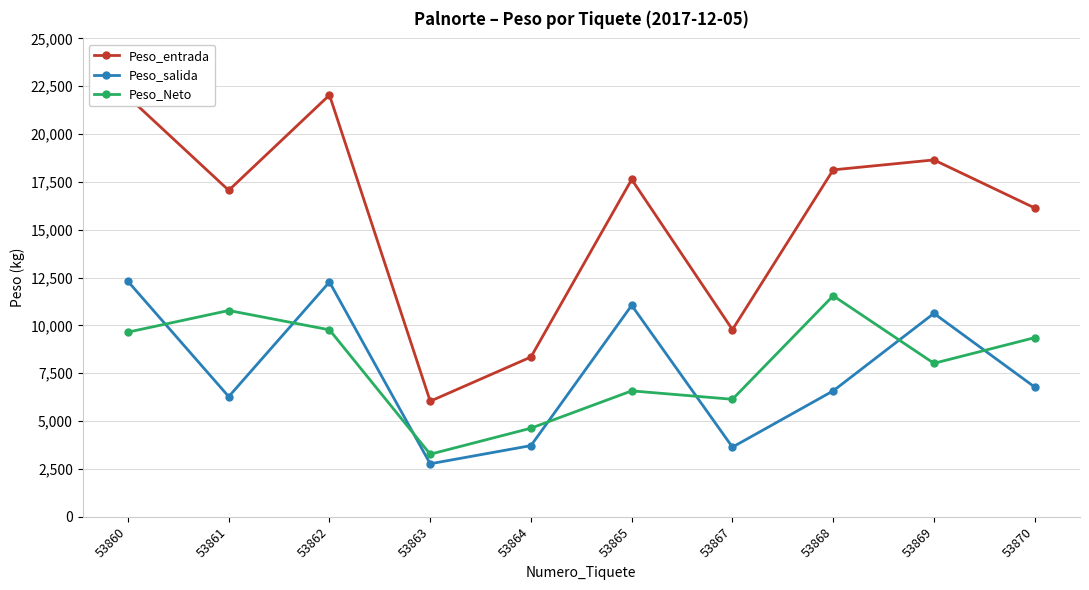

Rank the series by their maximum value, from highest to lowest.

Peso_entrada, Peso_salida, Peso_Neto